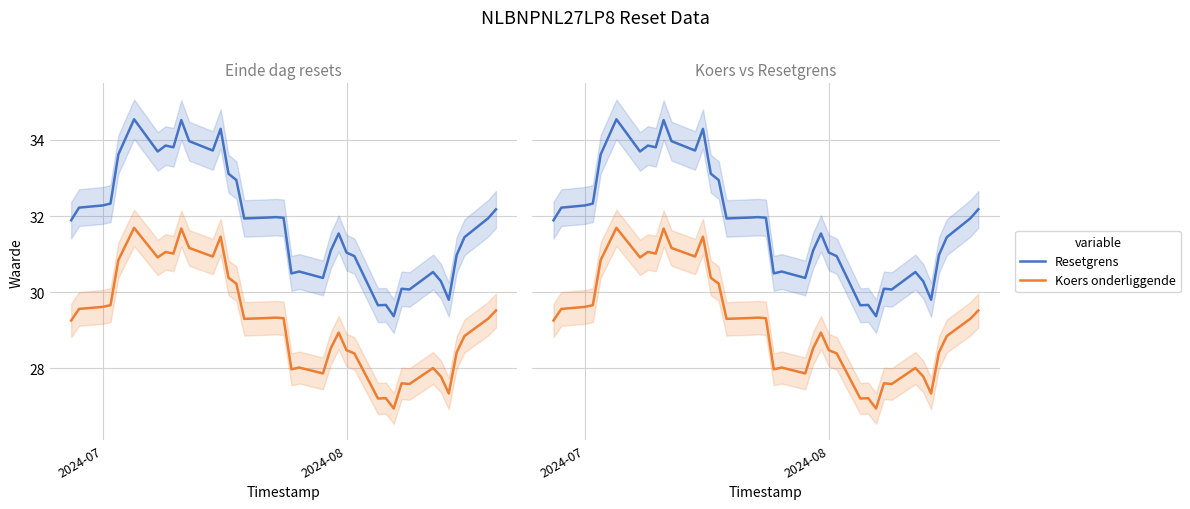

What is the minimum value for Koers onderliggende?

26.9